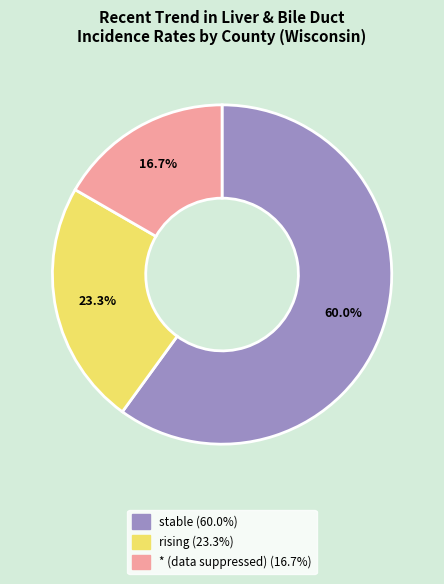

What is the largest slice in the pie chart?

stable